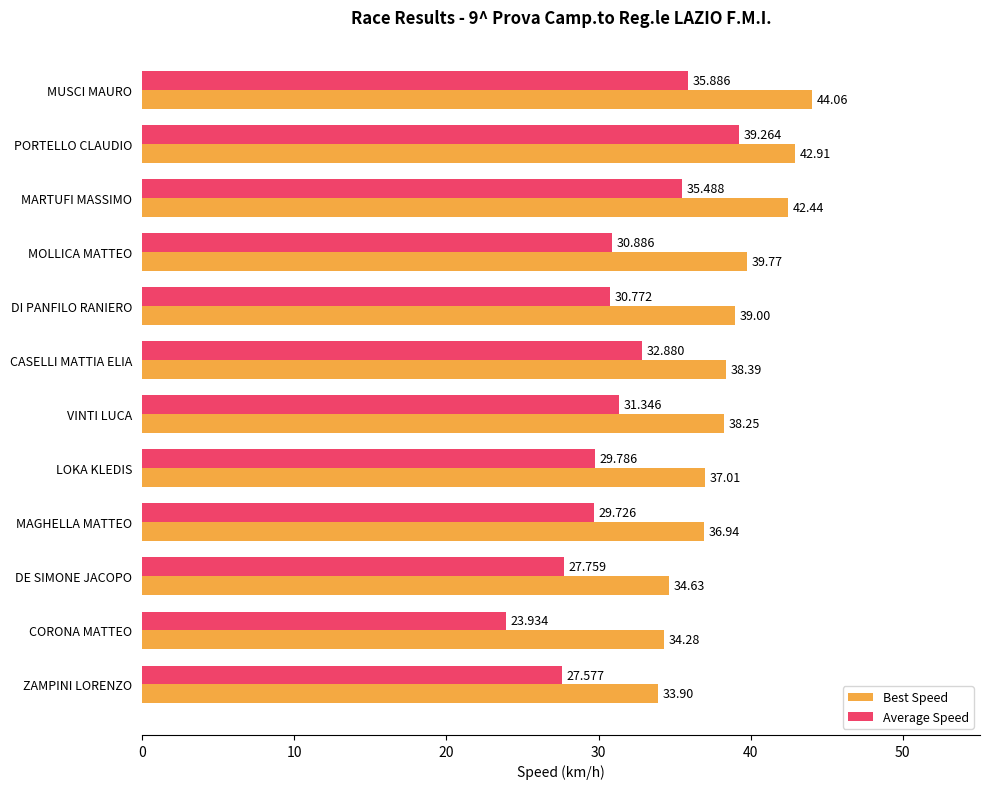

Which category has the lowest value across all series?

CORONA MATTEO